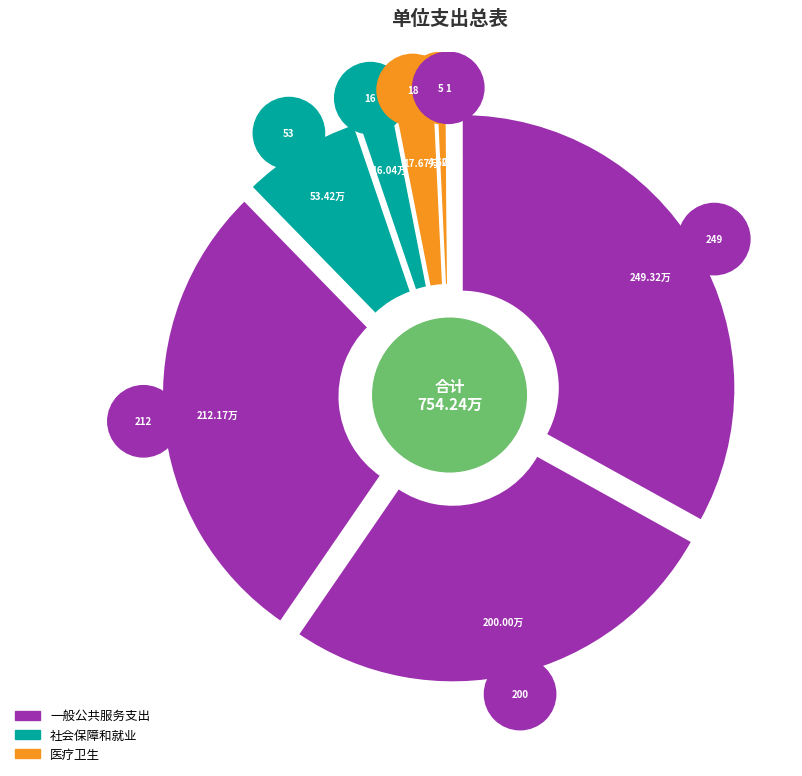

The 事业单位医疗 slice represents 2% of the pie. True or false?

True